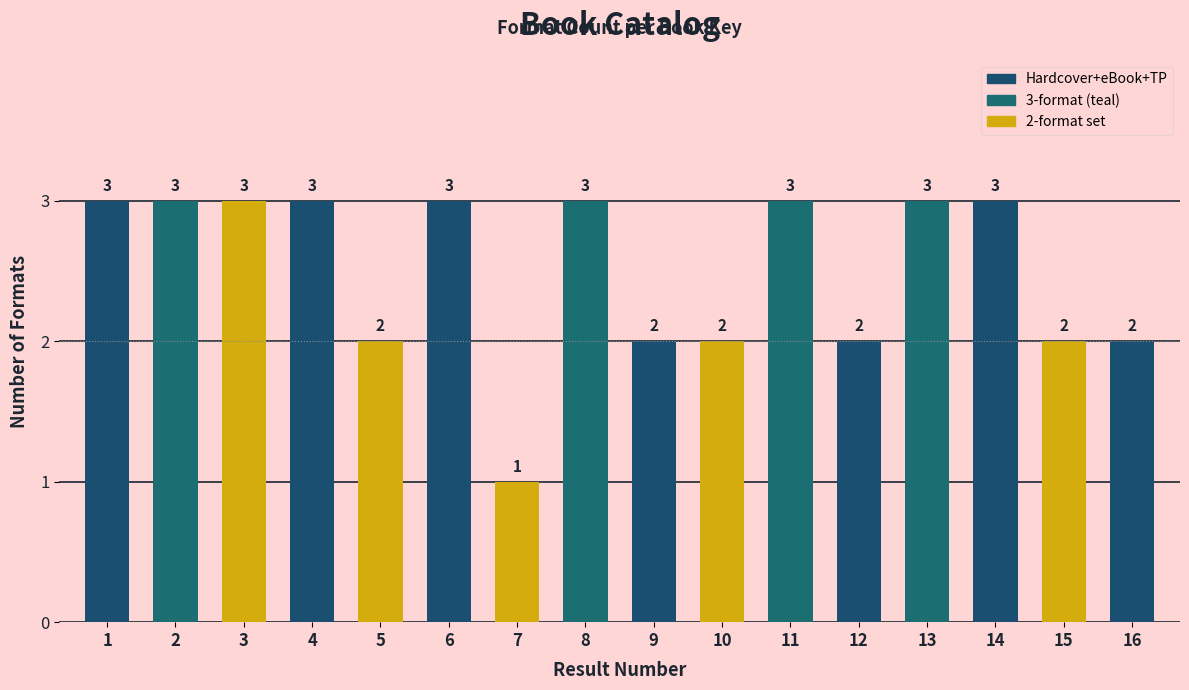

Reading left to right, extract all data points from this chart.

1=3	2=3	3=3	4=3	5=2	6=3	7=1	8=3	9=2	10=2	11=3	12=2	13=3	14=3	15=2	16=2